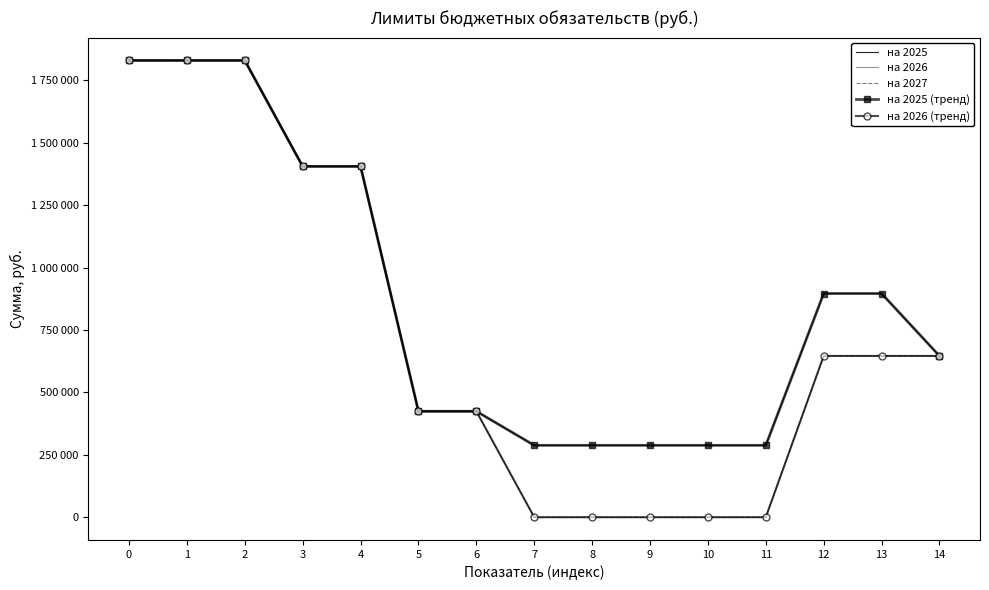

Which series has the widest spread of values?

на 2026